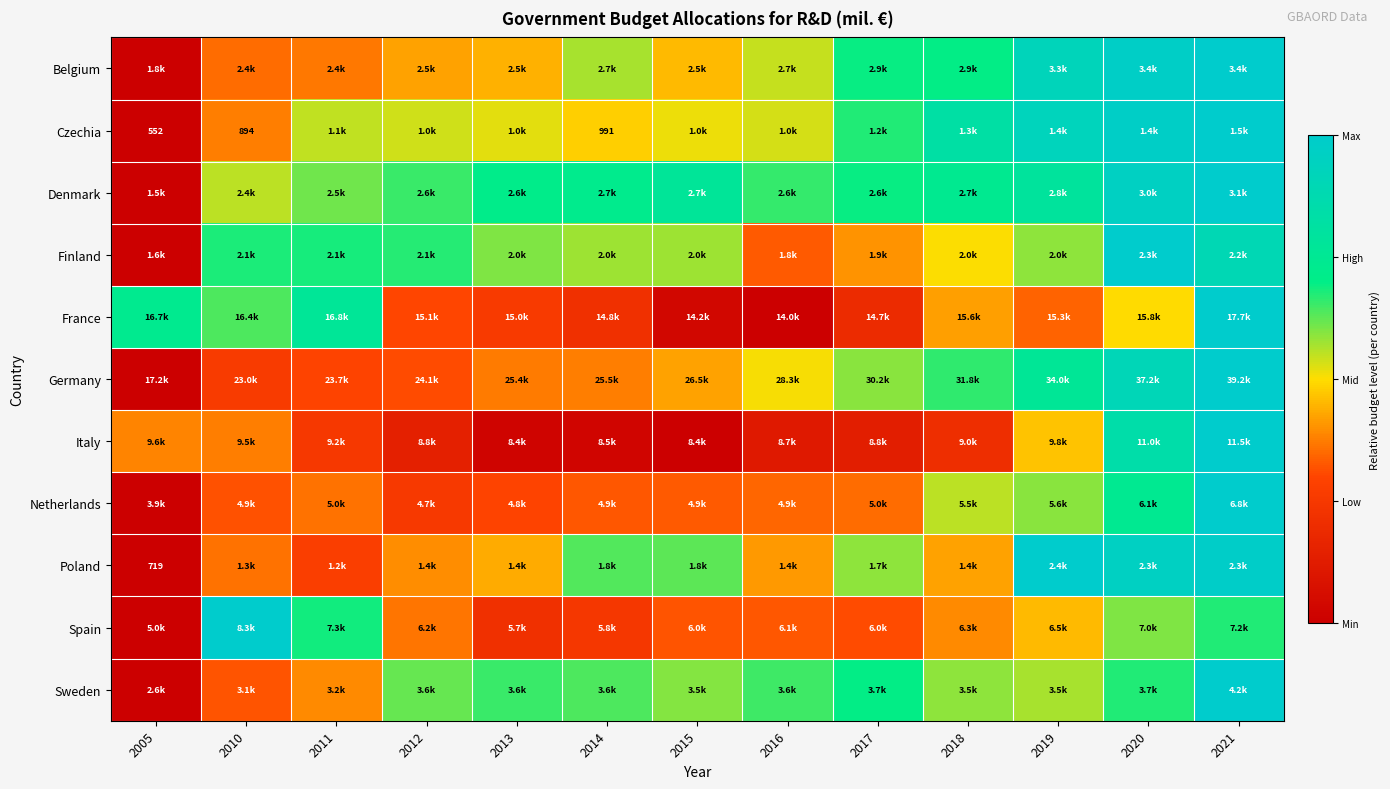

How many distinct data groups are displayed?

11